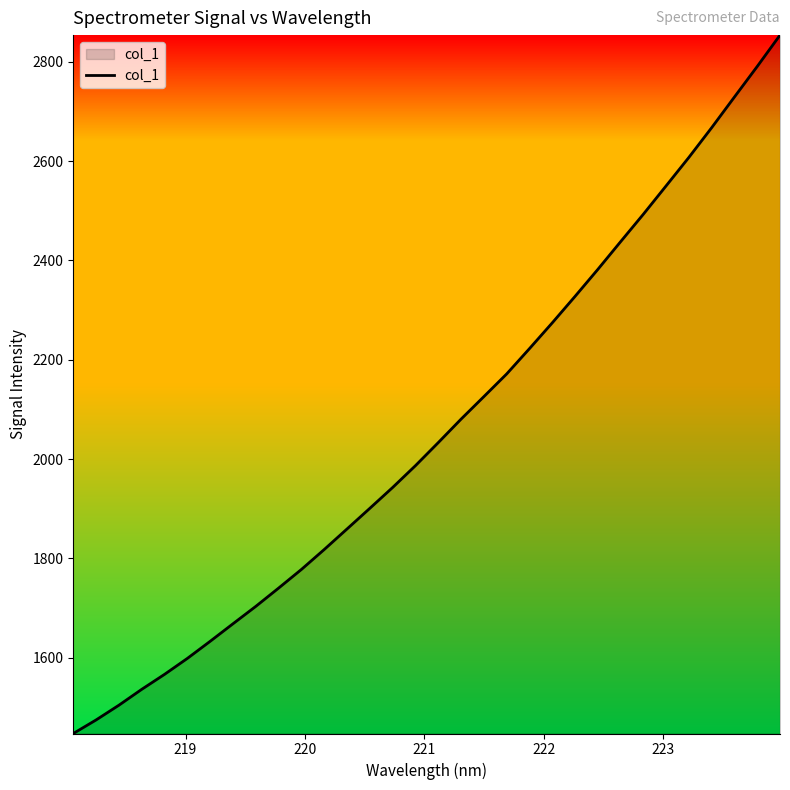

What is the minimum value shown in the chart?

1447.6